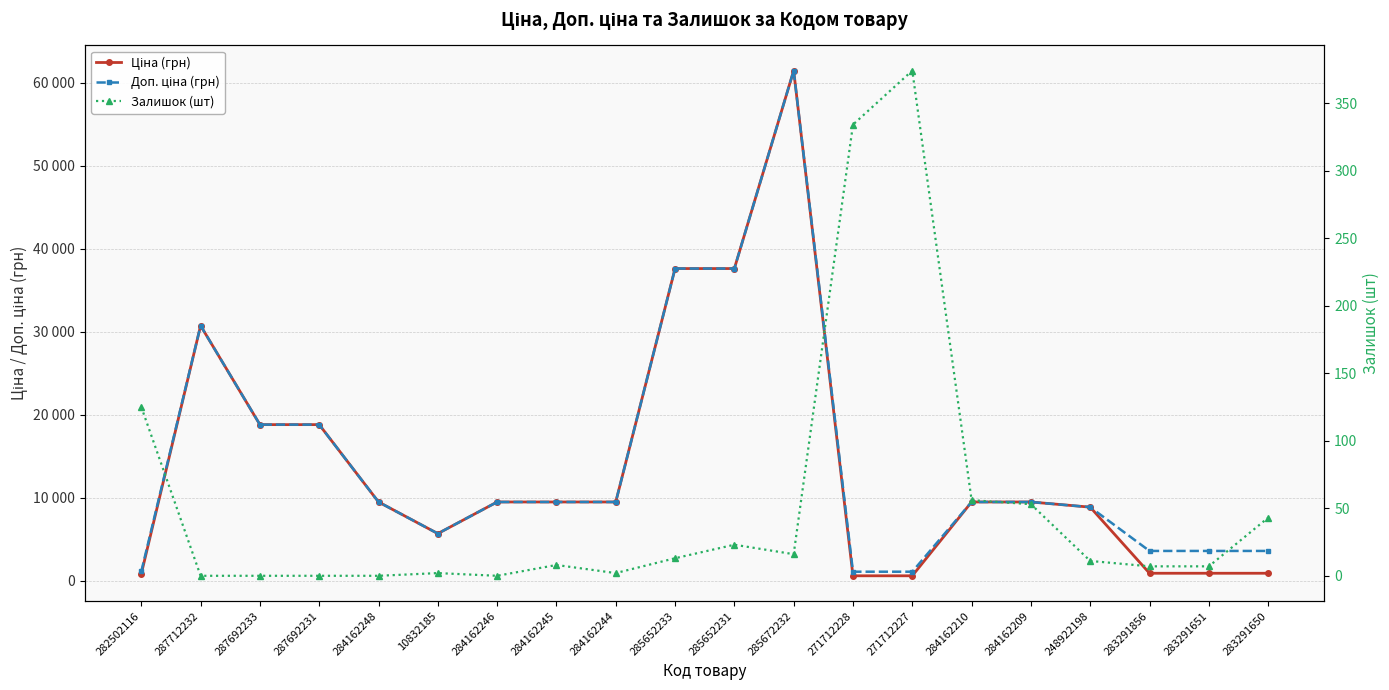

How many data points does each series have?

20